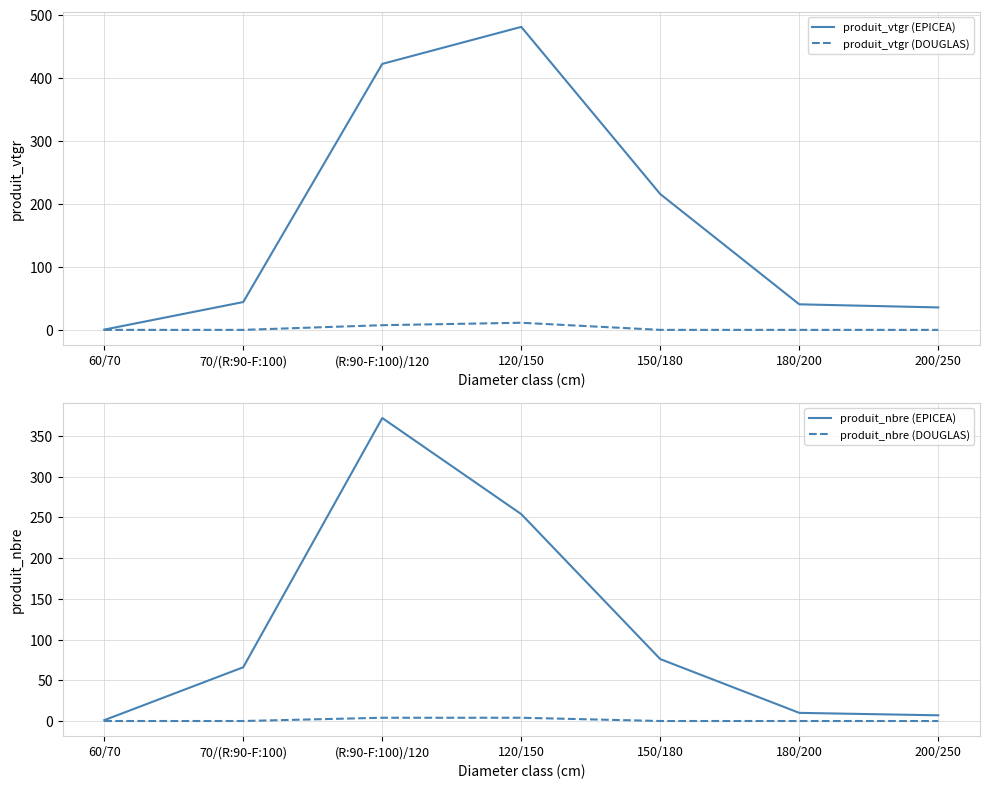

How many lines are shown in the chart?

4